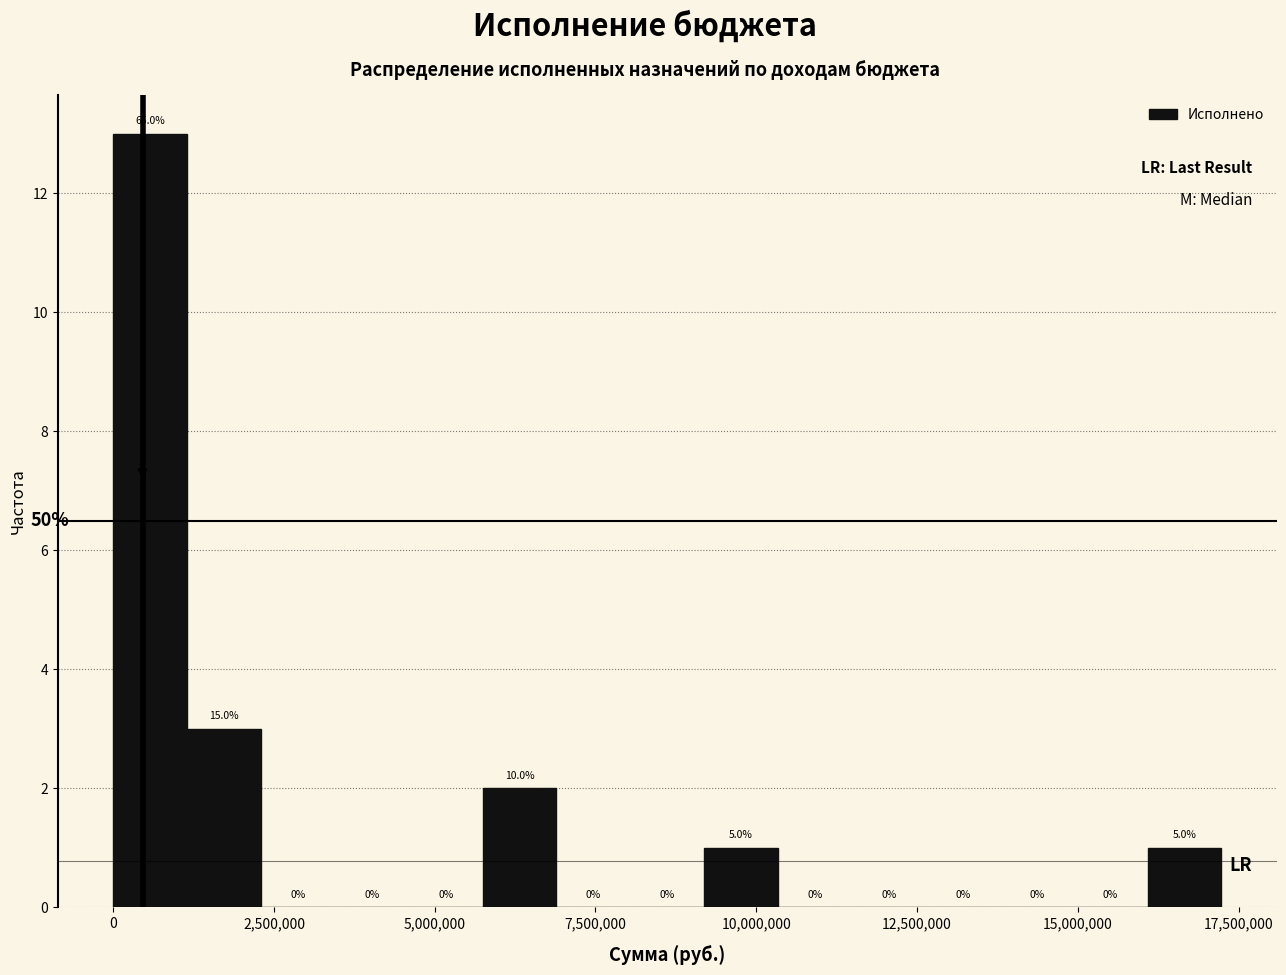

Around what value on the x-axis is the tallest bar? Give the approximate position of its centre, as read against the axis.

500000